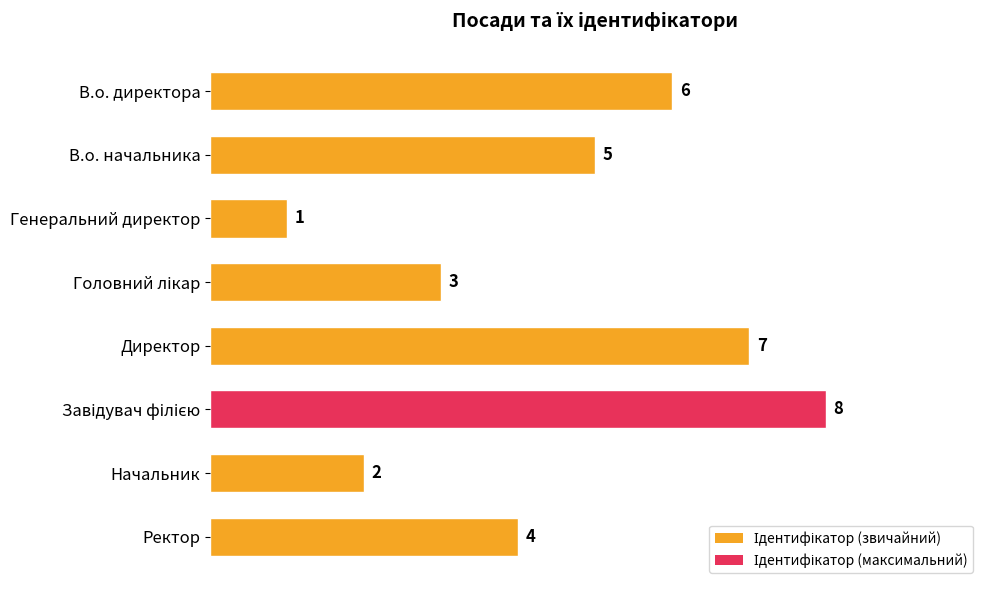

The value at В.о. начальника is 5. True or false?

True